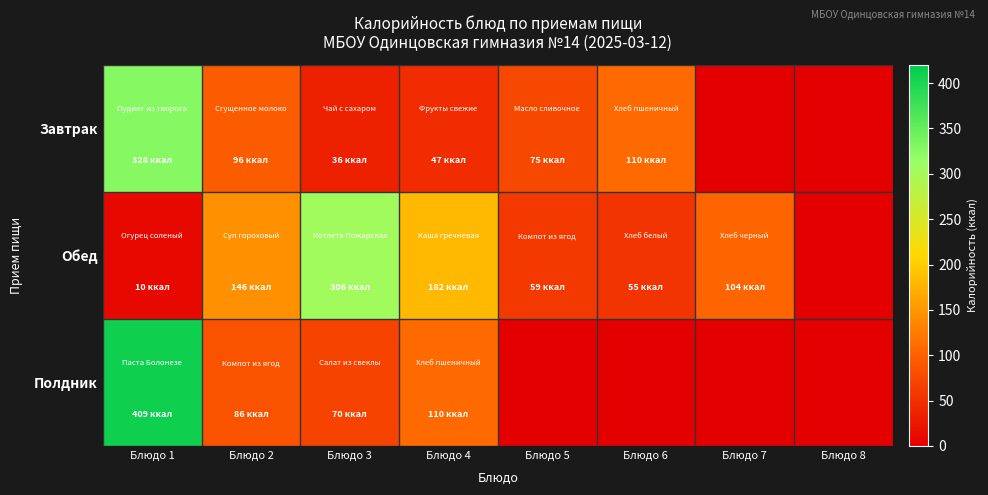

Count the number of categories in the chart.

8